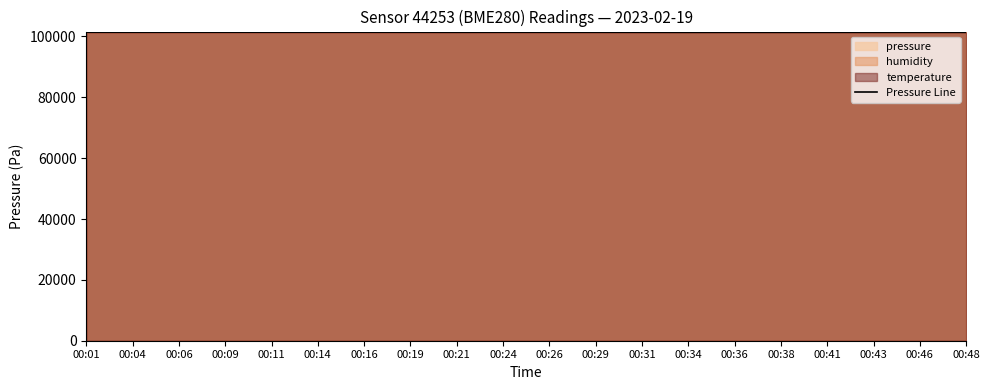

What is the change in value from 00:43 to 00:46?

-2.7